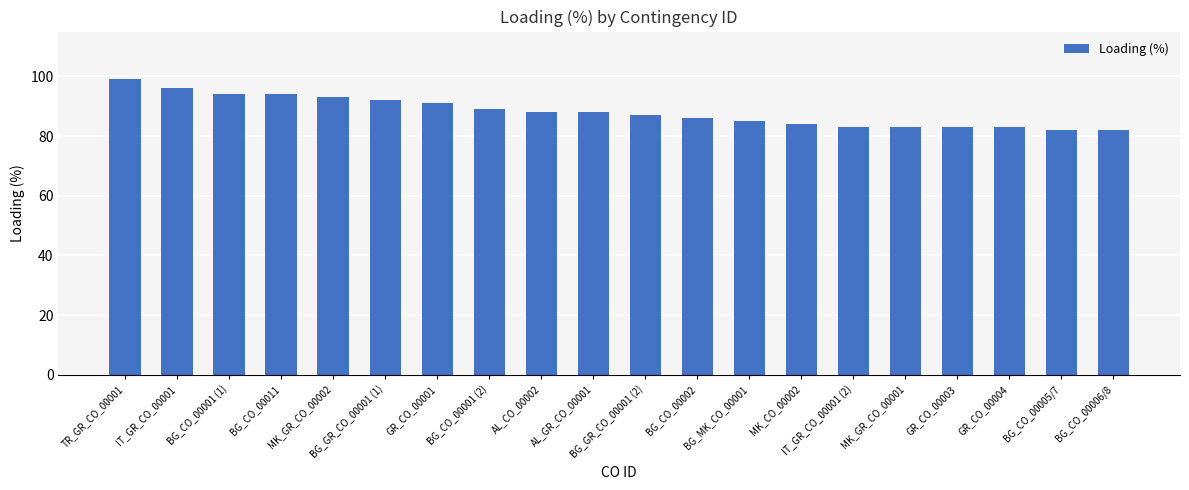

The chart shows a value of 99 at TR_GR_CO_00001. True or false?

True